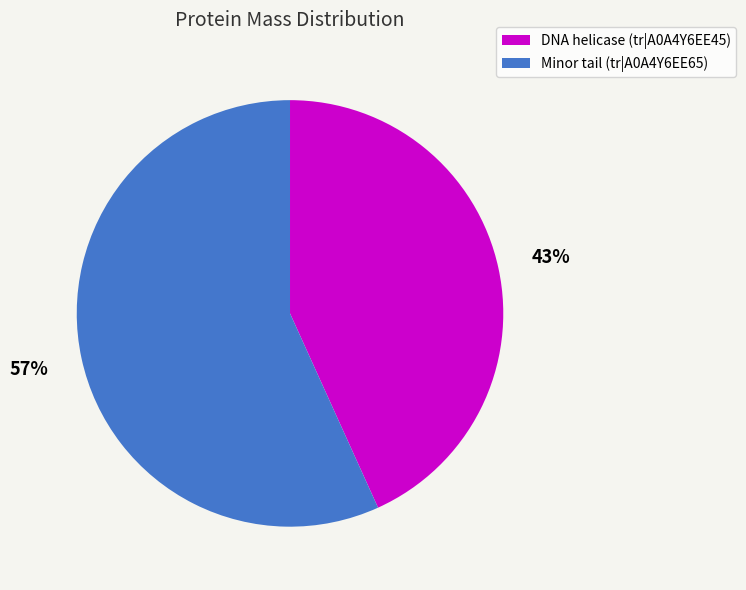

What is the majority slice?

Minor tail (tr|A0A4Y6EE65)